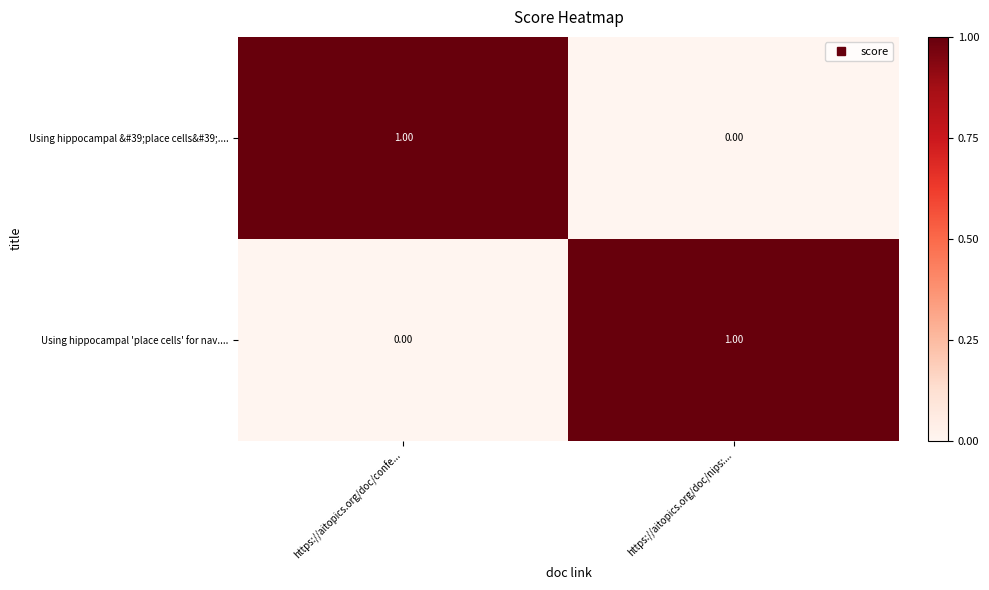

What is the total value across all series at https://aitopics.org/doc/nips:...?

1